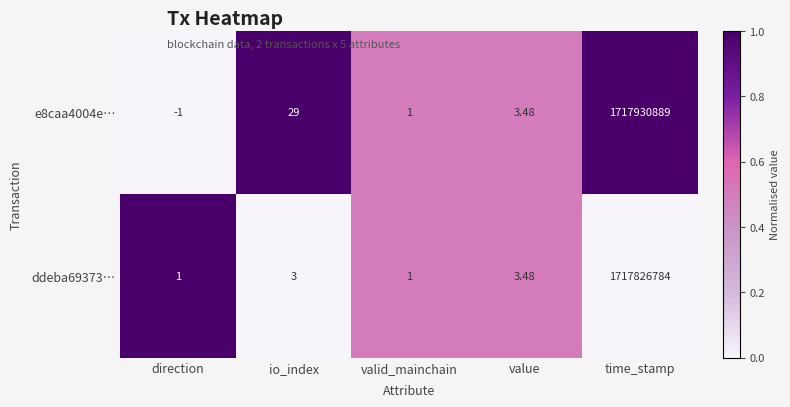

Where is ddeba69373… nearest to the value 858913392?

value